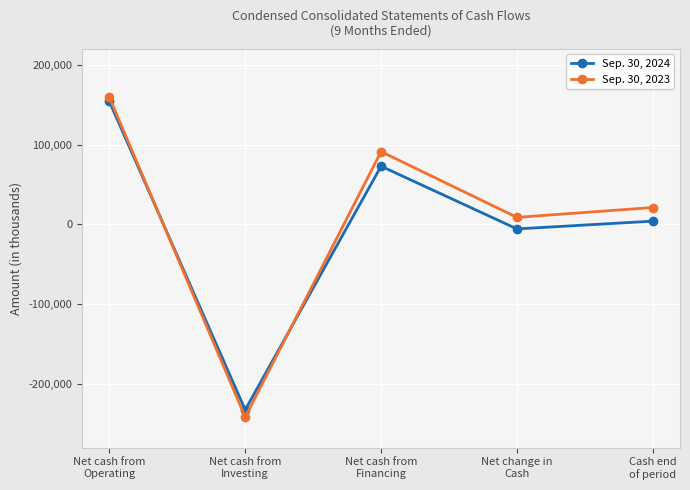

Reading right to left, list all the values displayed in this chart.

Sep. 30, 2024: Cash end
of period=3967	Net change in
Cash=-5756	Net cash from
Financing=72856	Net cash from
Investing=-232678	Net cash from
Operating=154066
Sep. 30, 2023: Cash end
of period=21067	Net change in
Cash=8723	Net cash from
Financing=91161	Net cash from
Investing=-241741	Net cash from
Operating=159303